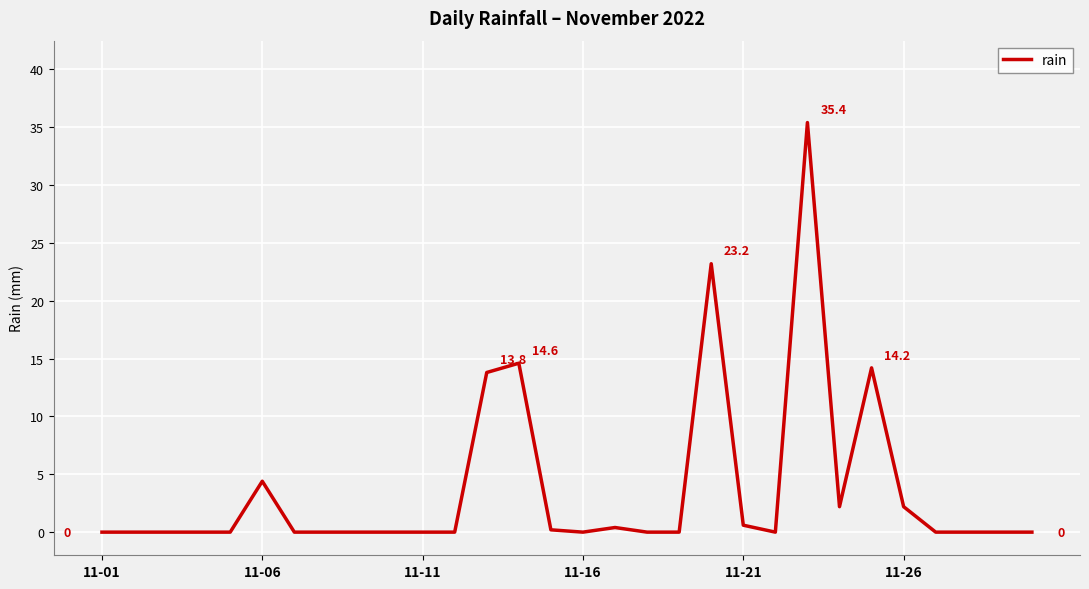

What is the maximum value shown in the chart?

35.4